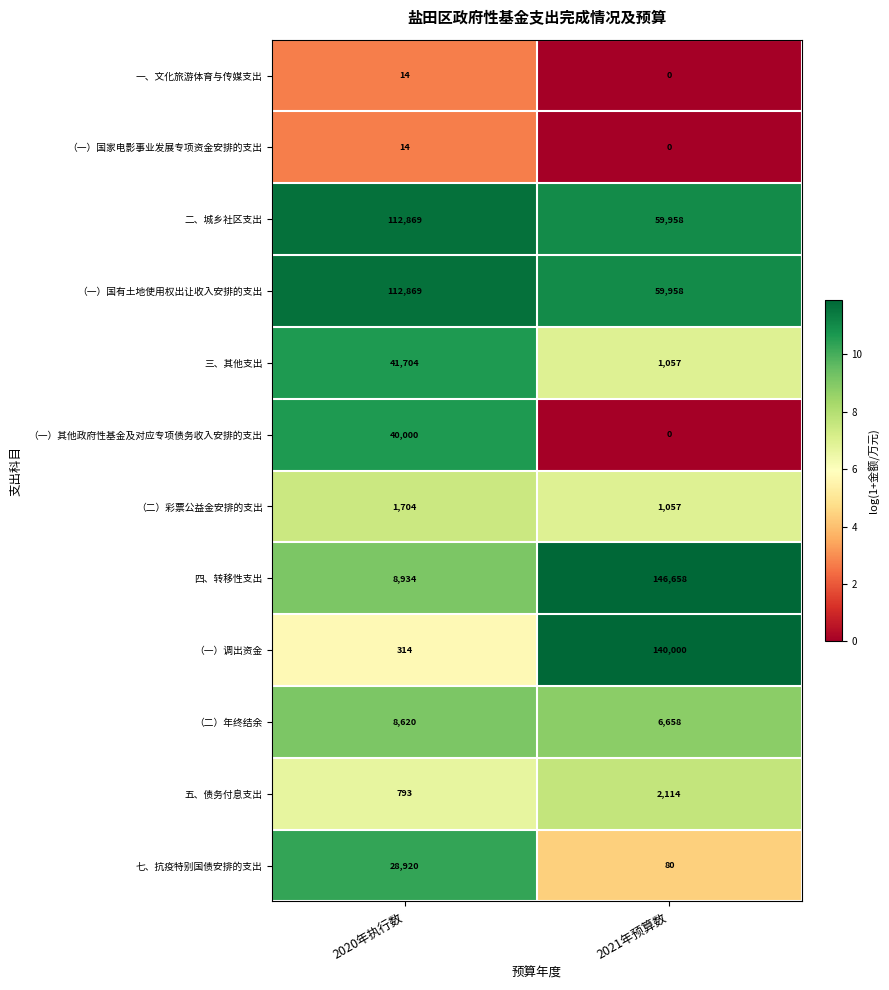

Read the 四、转移性支出 value at 2020年执行数.

8934